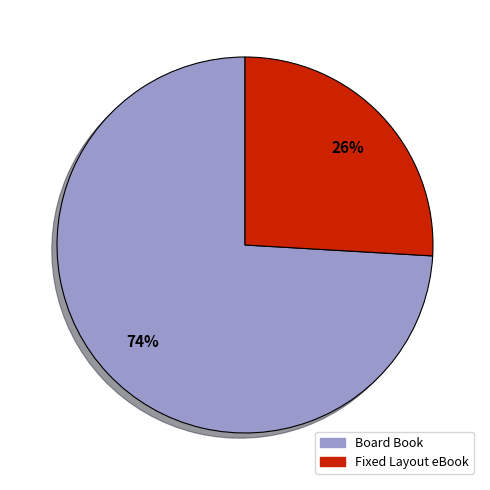

Which slice is the largest?

Board Book